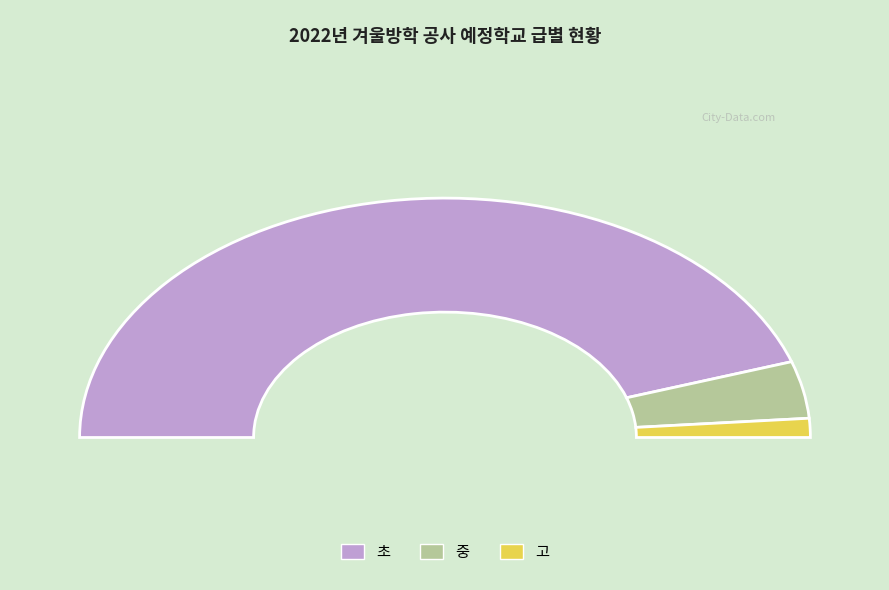

Which slice is the smallest?

고